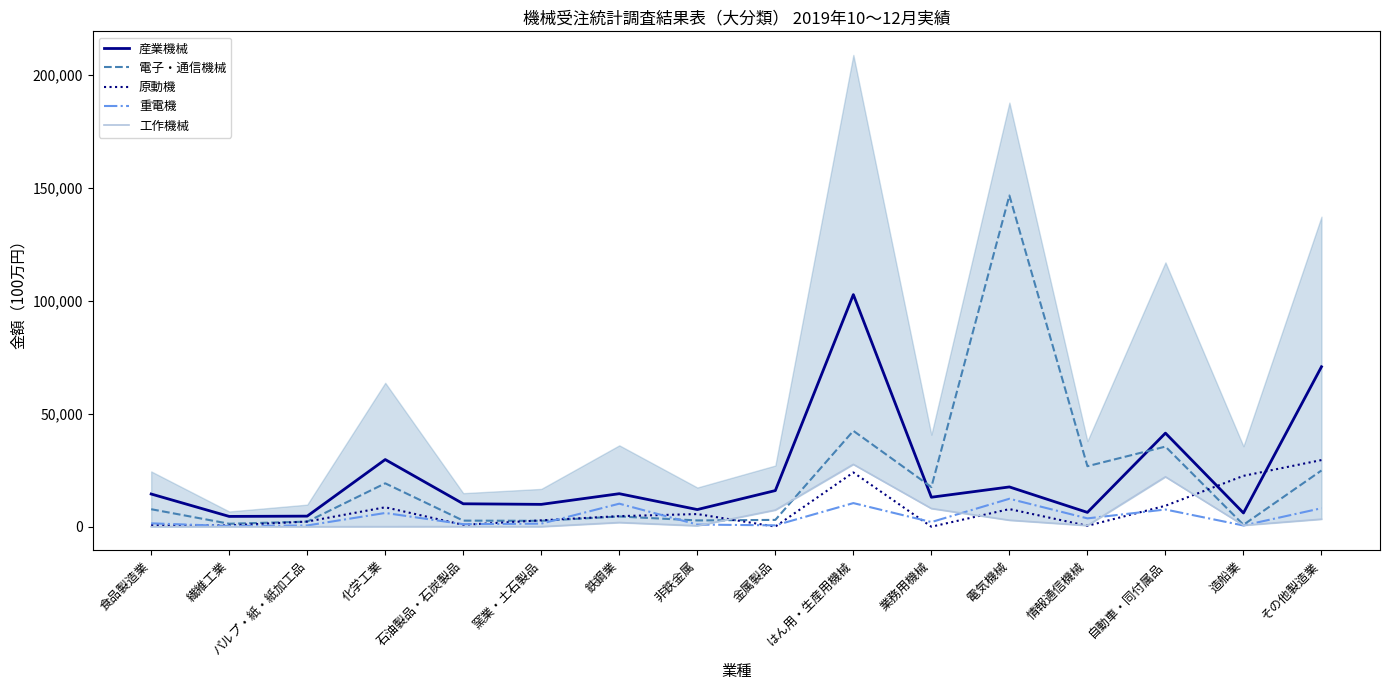

Which series has the largest total across all categories?

産業機械